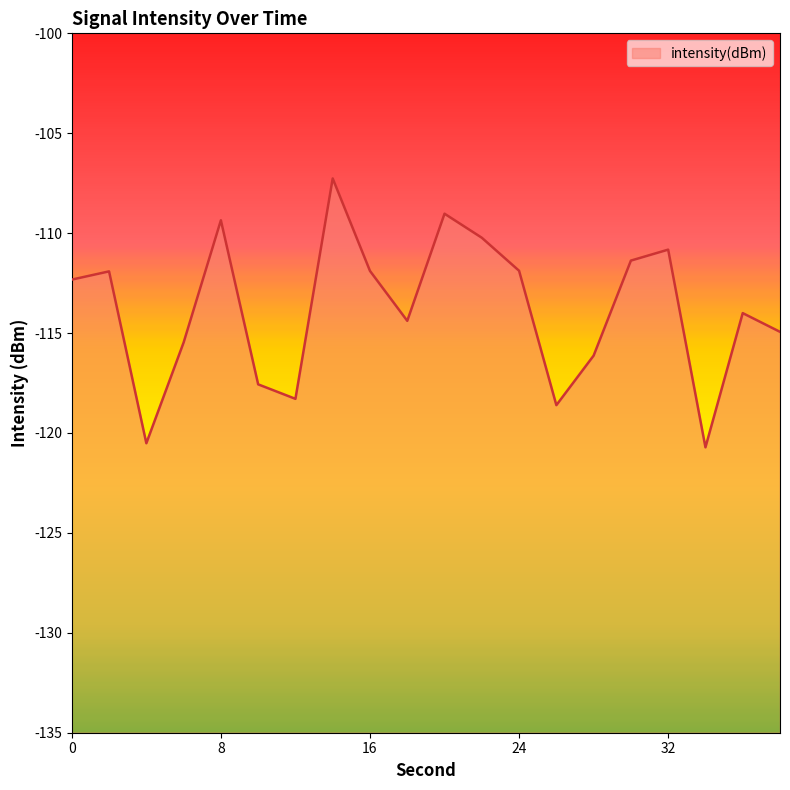

Reading right to left, what are all the values shown in this chart?

38=-114.9	36=-114.0	34=-120.7	32=-110.8	30=-111.4	28=-116.1	26=-118.6	24=-111.9	22=-110.2	20=-109.0	18=-114.4	16=-111.9	14=-107.3	12=-118.3	10=-117.6	8=-109.4	6=-115.5	4=-120.5	2=-111.9	0=-112.3